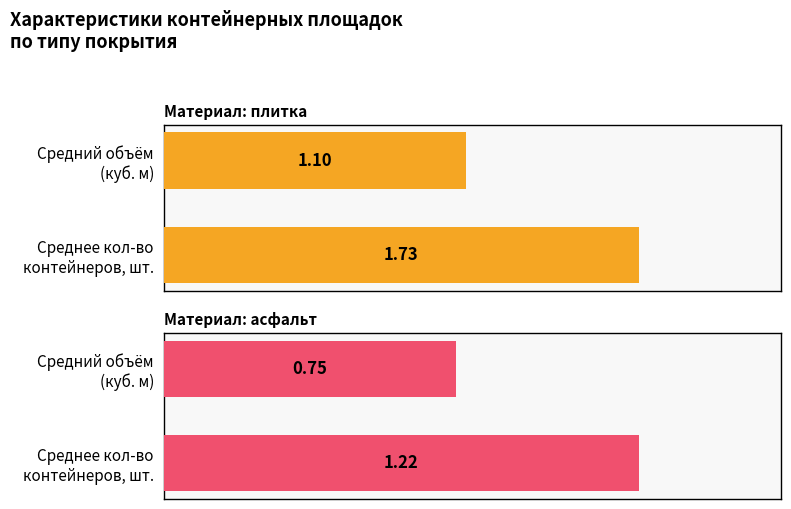

List the labels in order of Материал: плитка value, largest first.

Среднее кол-во контейнеров, шт., Средний объём (куб. м)